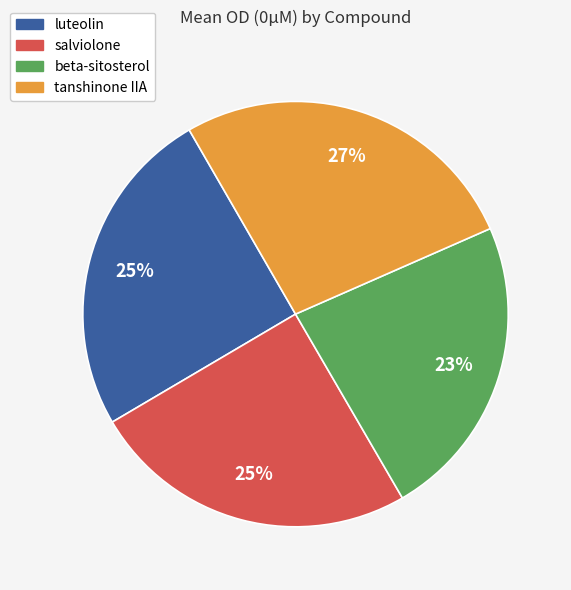

Count the number of slices in the pie.

4